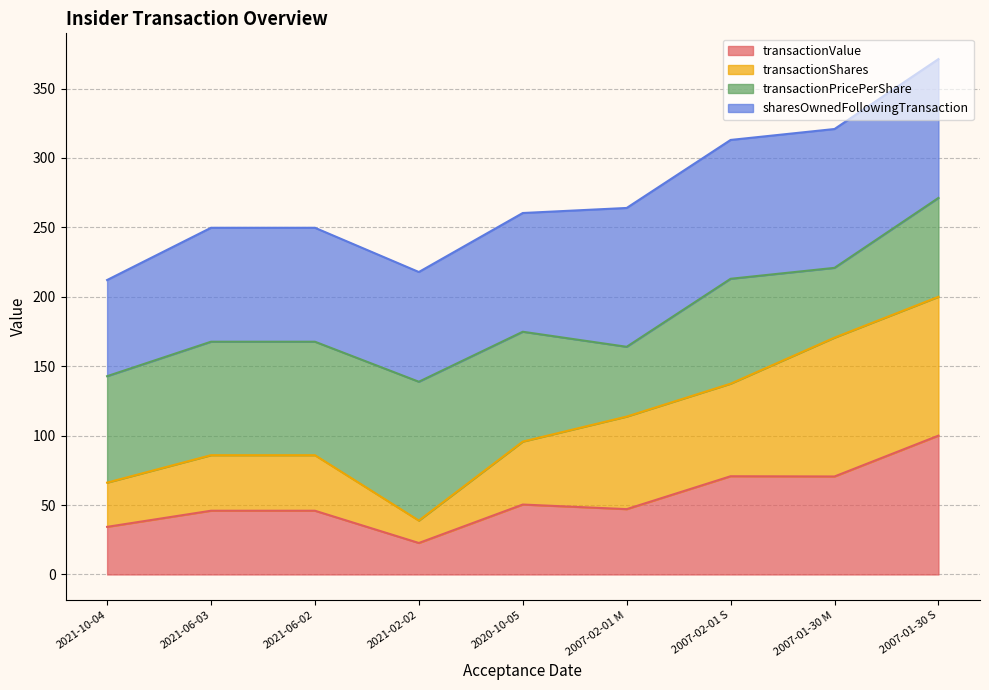

Where does the transactionShares series first go above 95?

2020-10-05